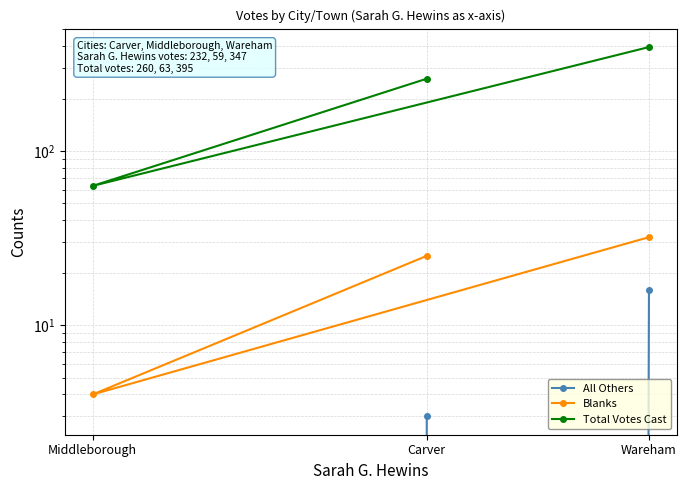

Rank the series by their maximum value, from lowest to highest.

All Others, Blanks, Total Votes Cast